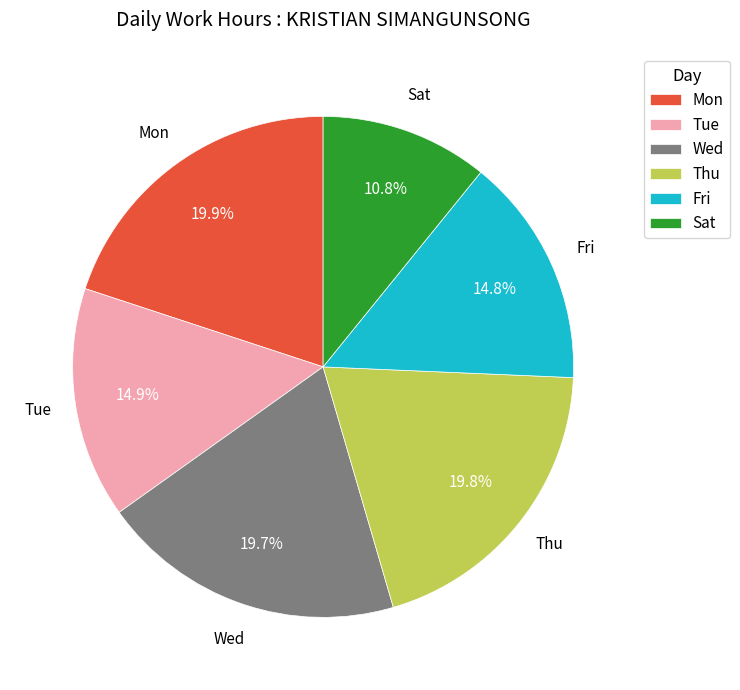

Which has a higher value, Sat or Mon?

Mon